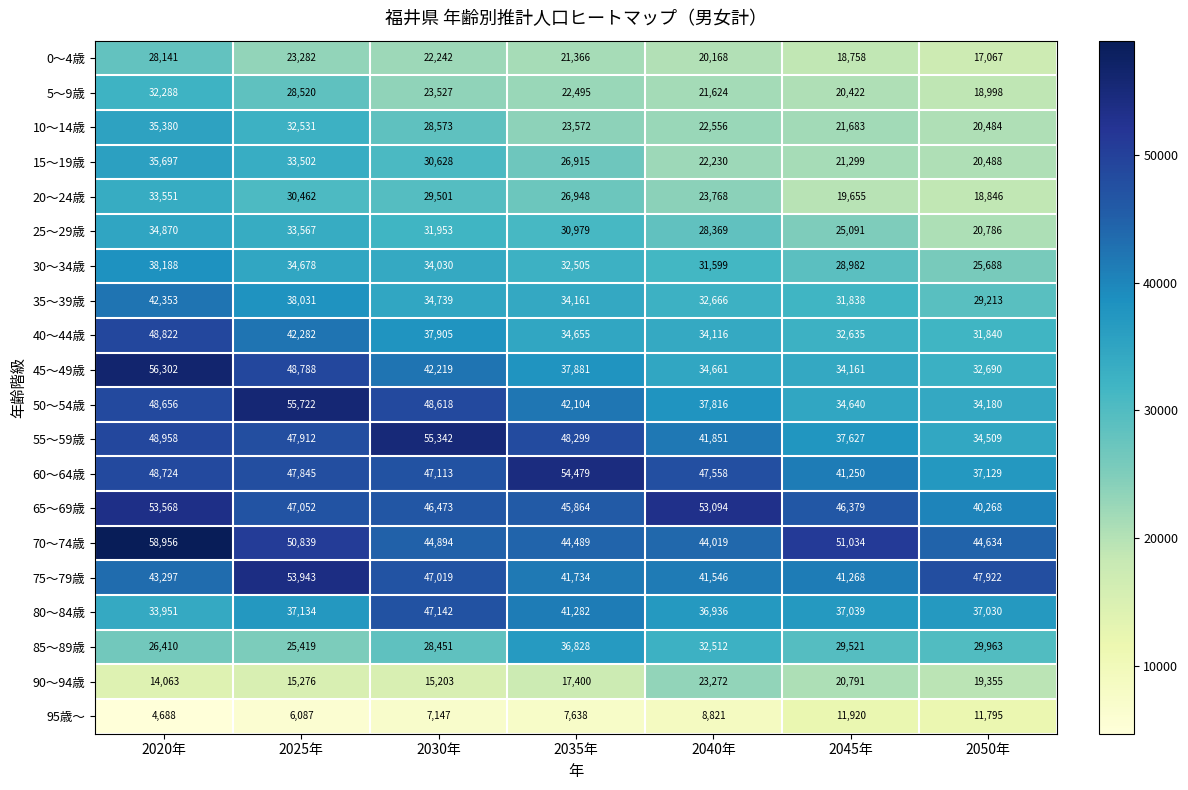

What is the difference between the 65～69歳 values at 2050年 and 2045年?

6111